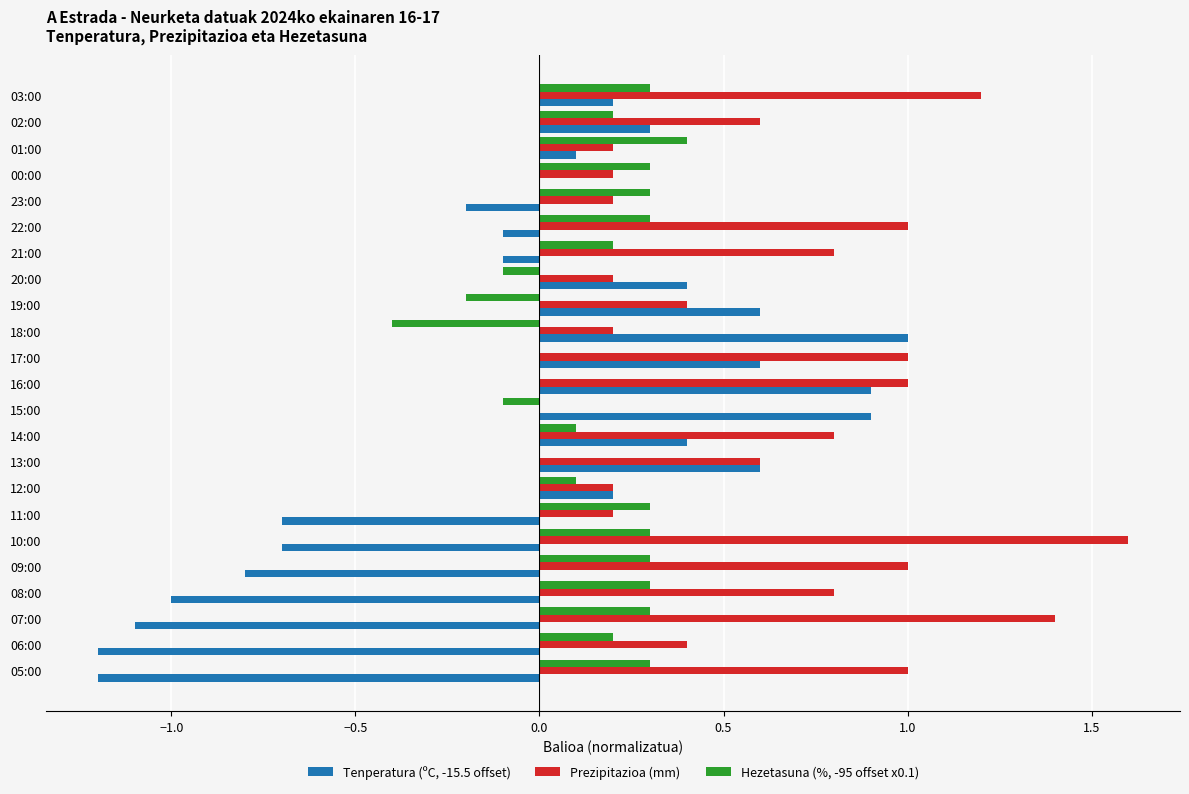

At which category is the sum across all series the highest?

16:00